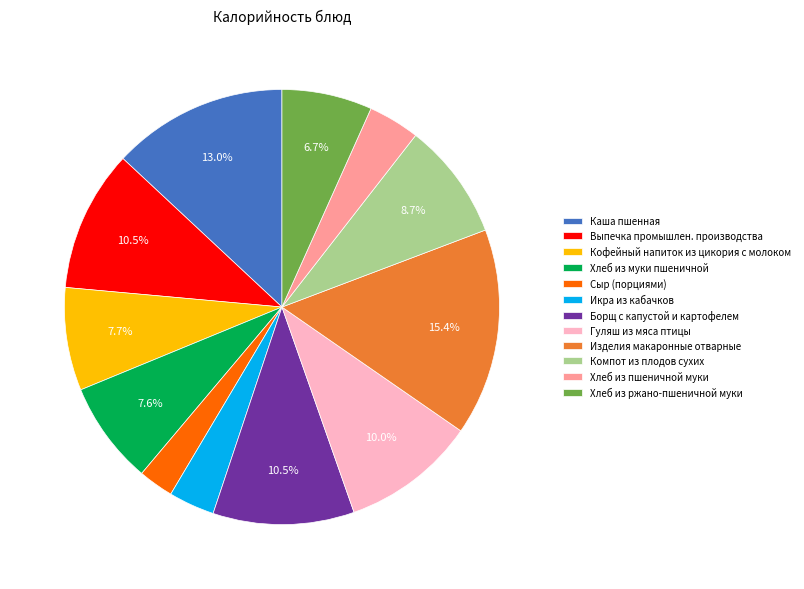

Is Хлеб из ржано-пшеничной муки the majority of the pie?

No